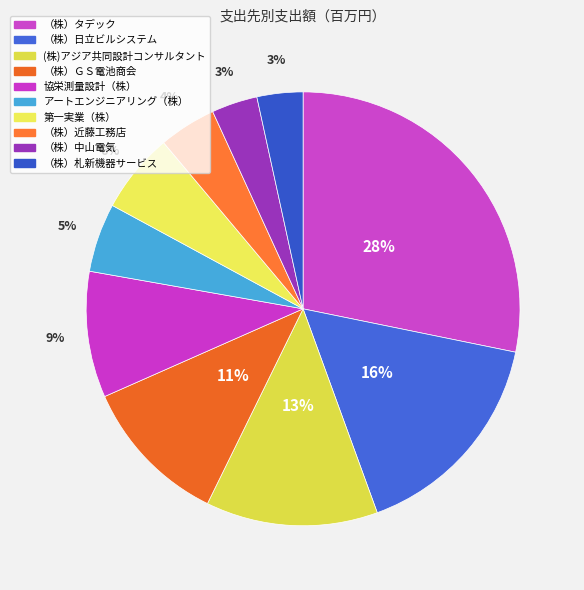

True or false: (株)アジア共同設計コンサルタント accounts for 13% of the total.

True